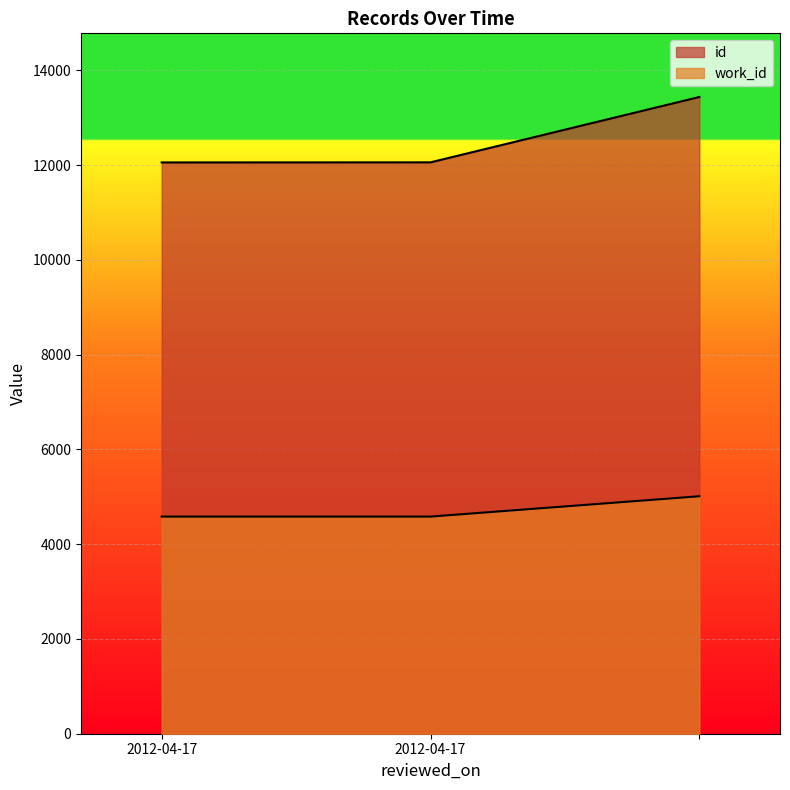

What is the label of the 3rd point from the right?

2012-04-17